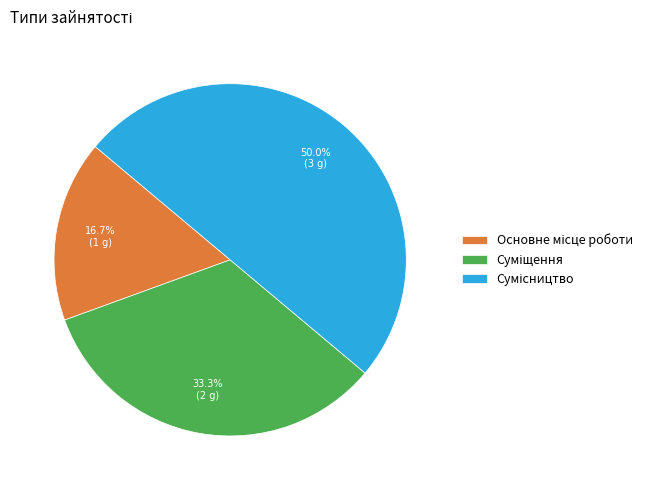

Is there any slice that represents more than half of the pie?

No